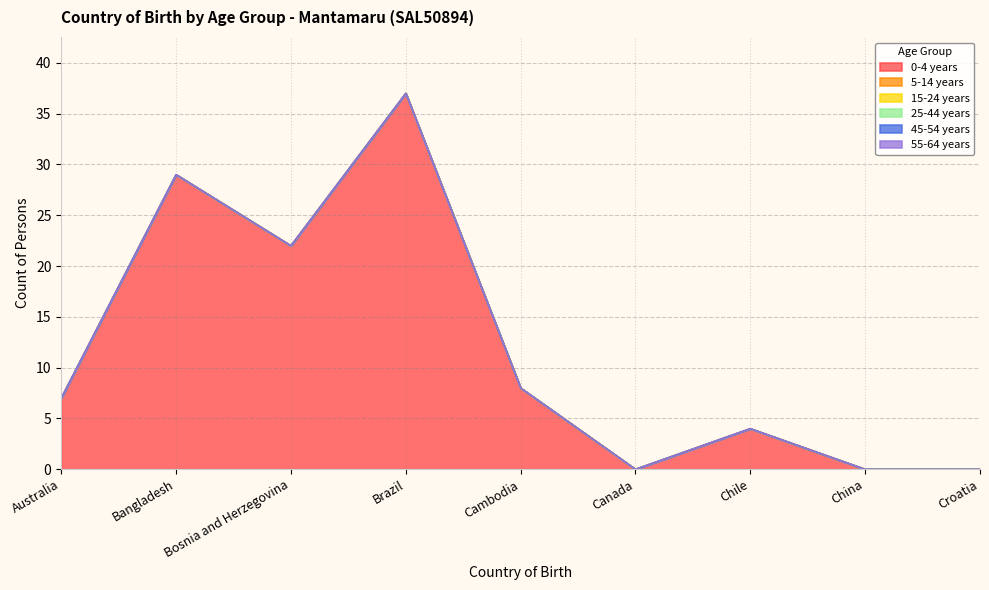

True or false: 55-64 years and 25-44 years cross at least once.

False